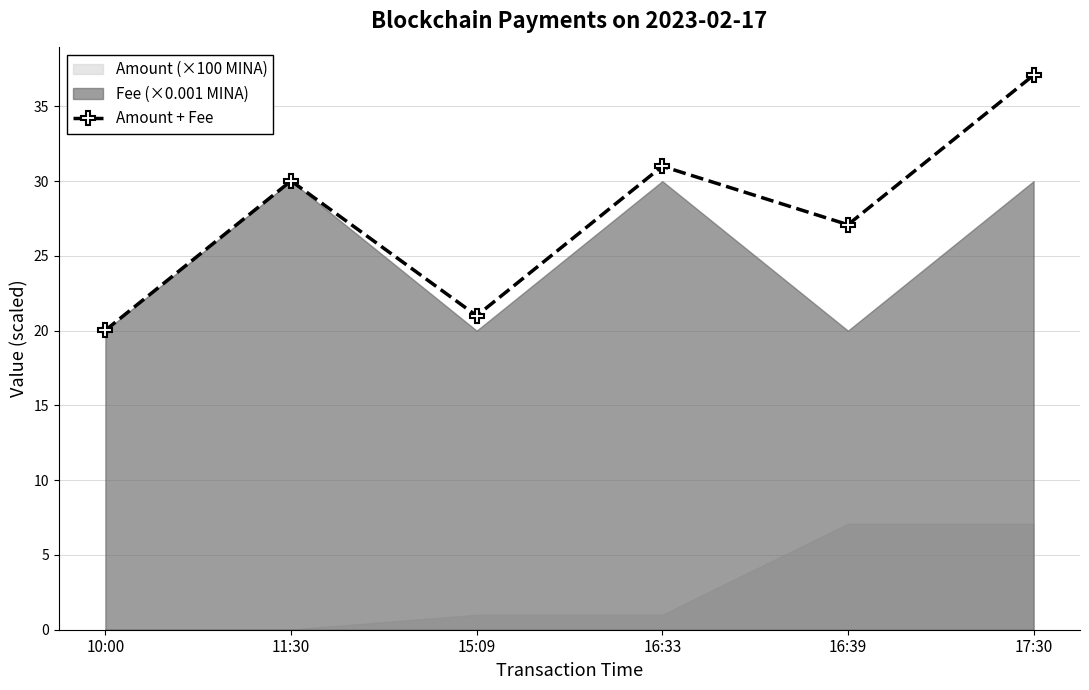

How many values are below 30?

3